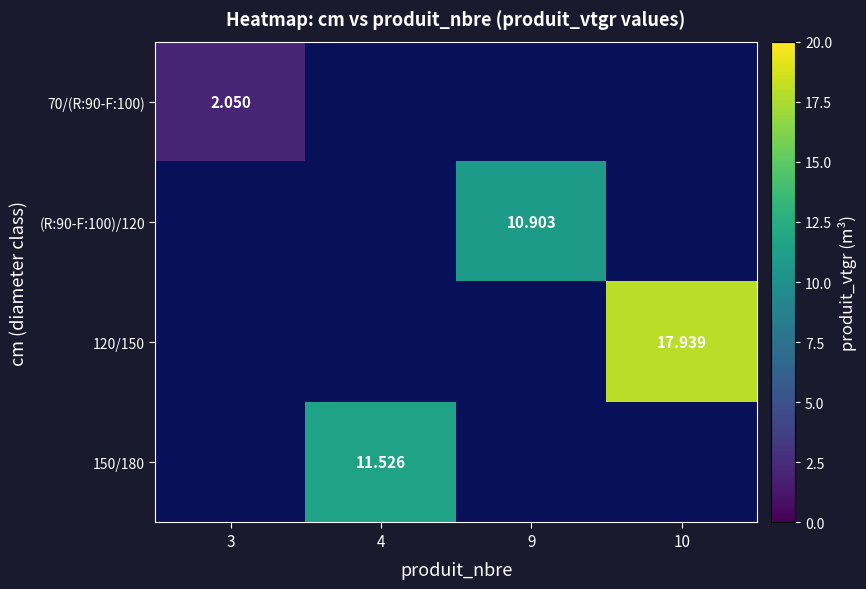

Rank the categories by 120/150 value from lowest to highest.

3, 4, 9, 10